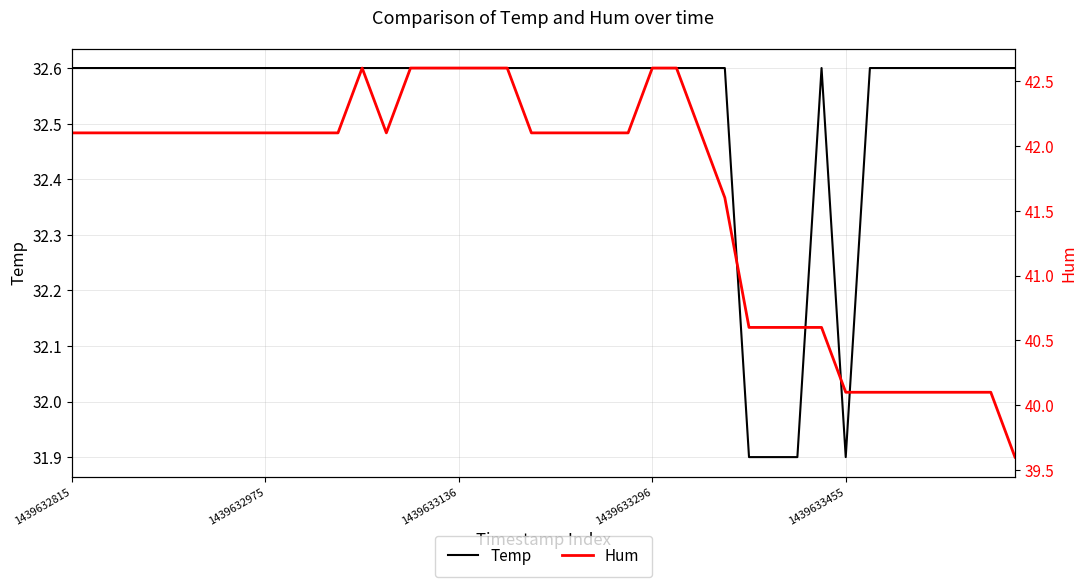

What is the label of the 23rd point from the left?

22